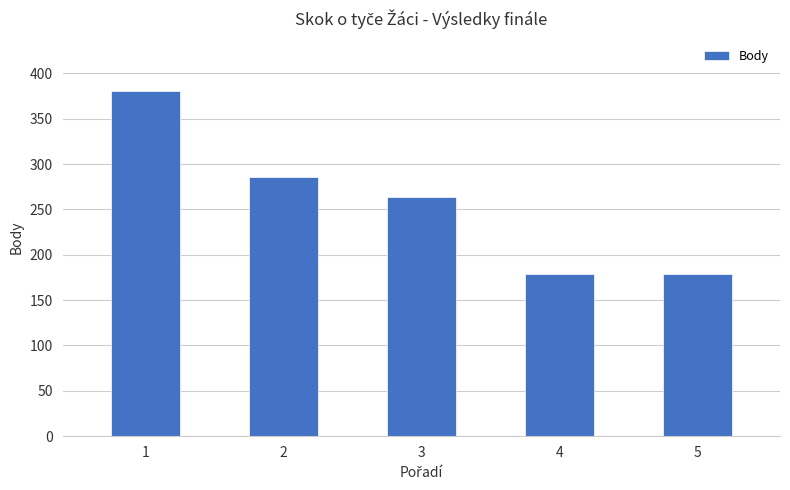

Reading left to right, what are all the values shown in this chart?

1=381	2=286	3=264	4=179	5=179